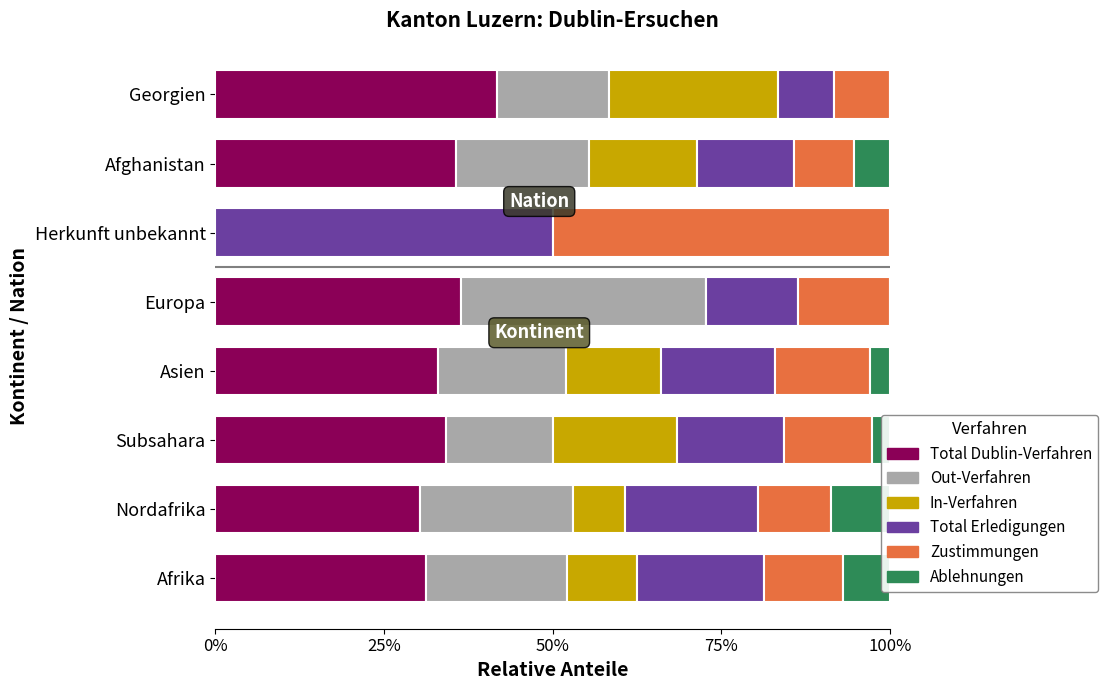

At which category does the chart reach its minimum across all series?

Herkunft unbekannt